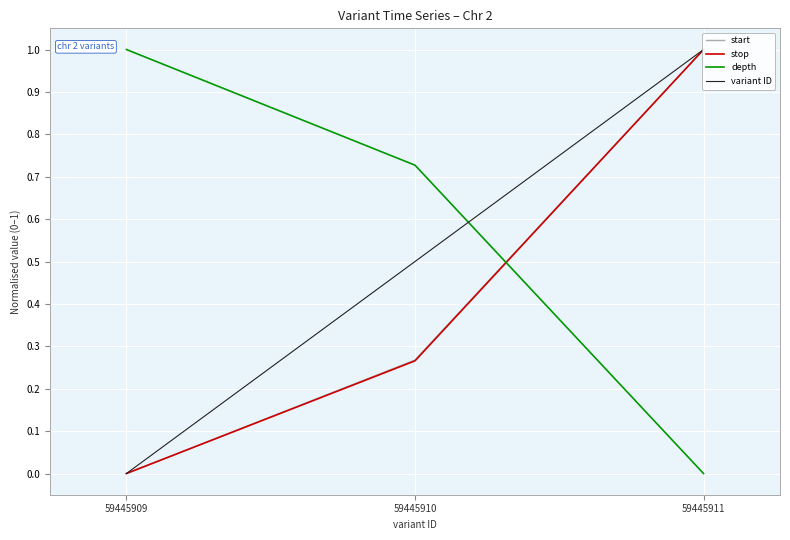

Rank the categories by stop value from highest to lowest.

59445911, 59445910, 59445909